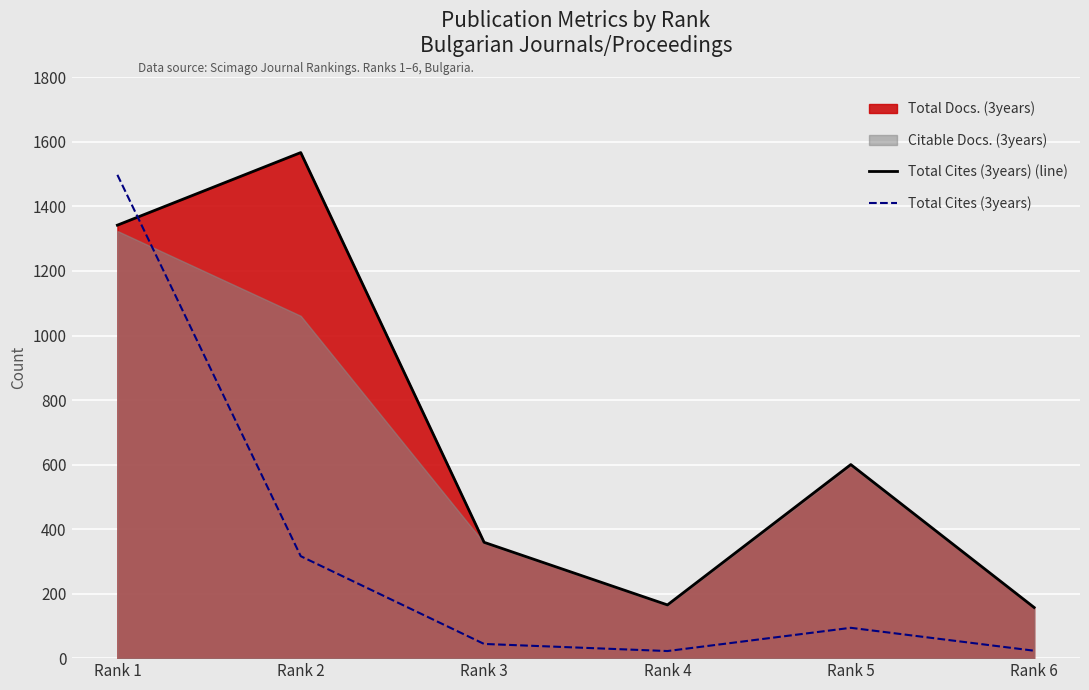

Which series changed the most between Rank 1 and Rank 5?

Total Cites (3years)